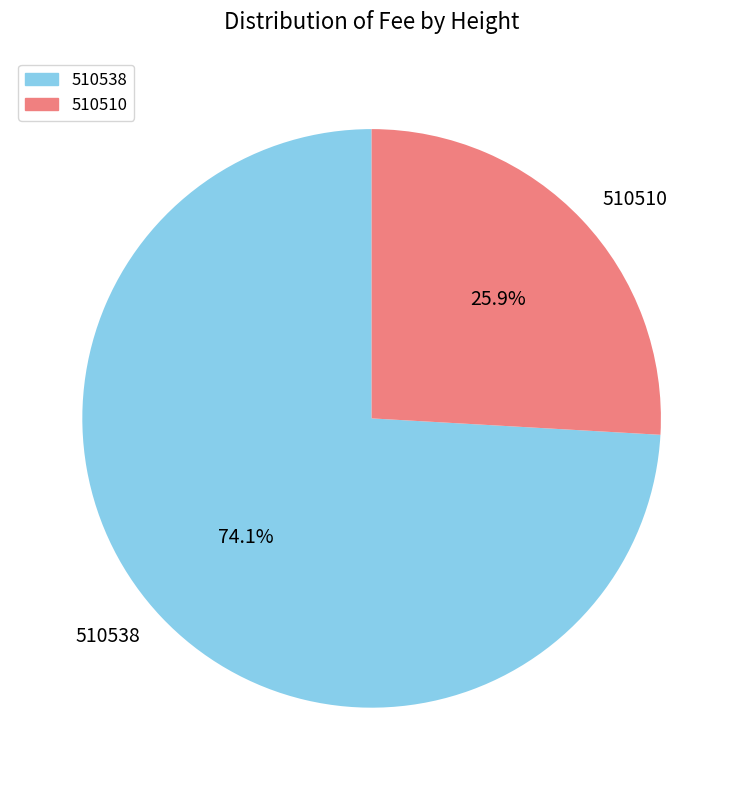

To the nearest percent, what is the combined percentage of 510538 and 510510?

100%